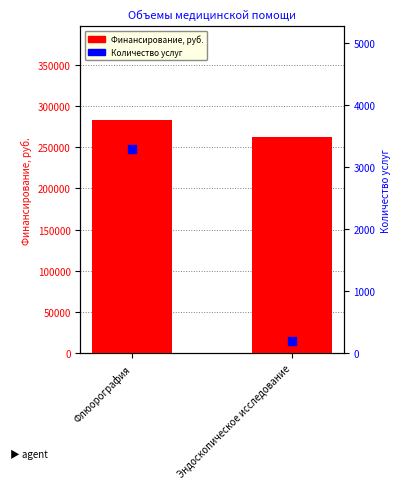

What position from the left is Флюорография?

1